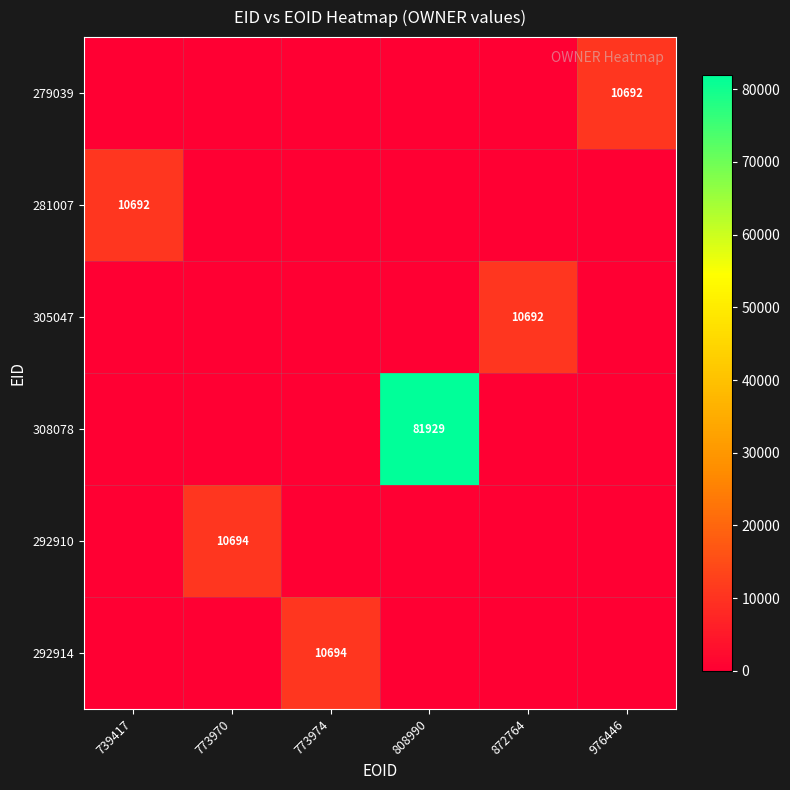

Is the value of 292910 at 773970 greater than the value of 308078 at 872764?

Yes